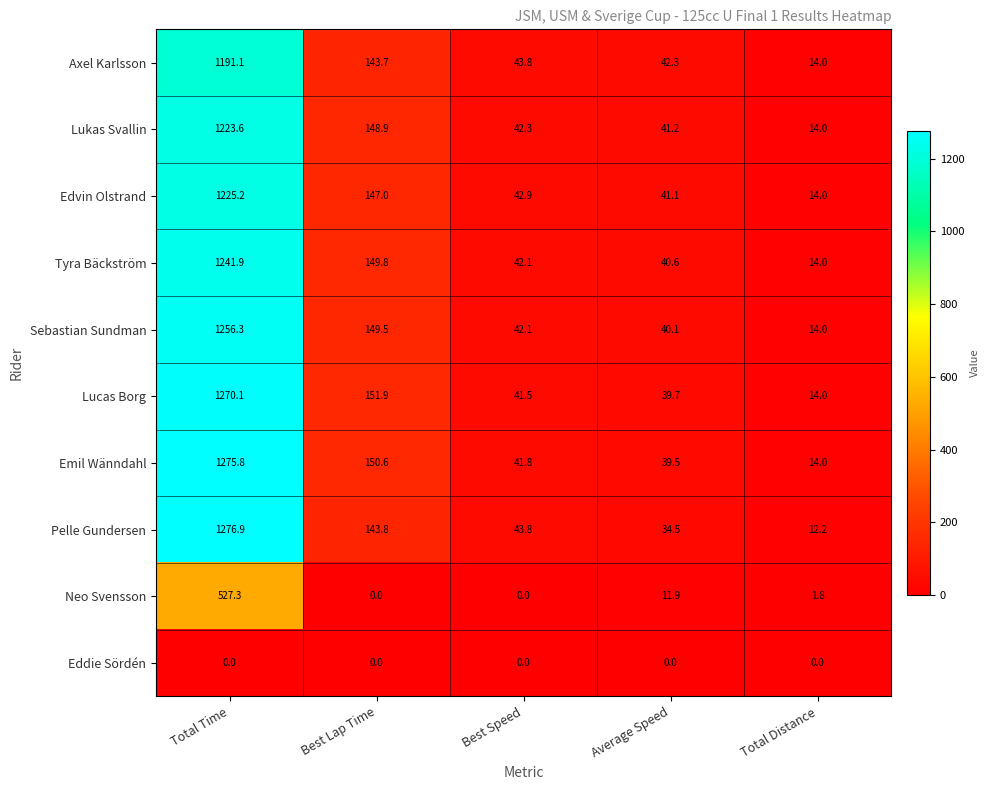

What is the maximum value shown in the chart?

1276.9